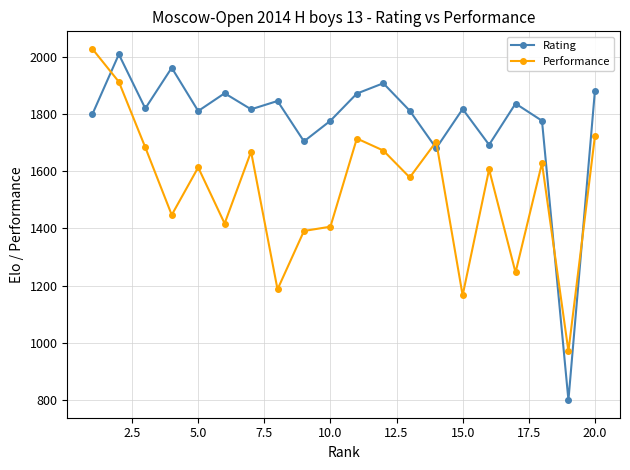

How many lines are shown in the chart?

2